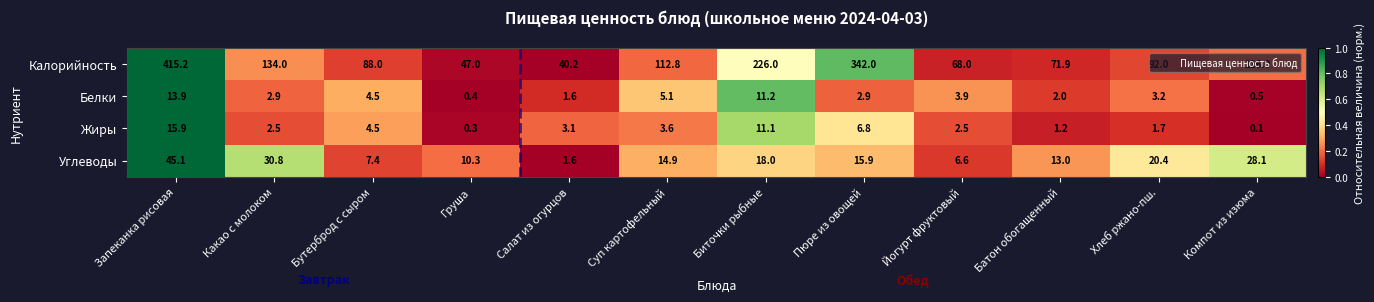

Where is Белки nearest to the value 7?

Суп картофельный